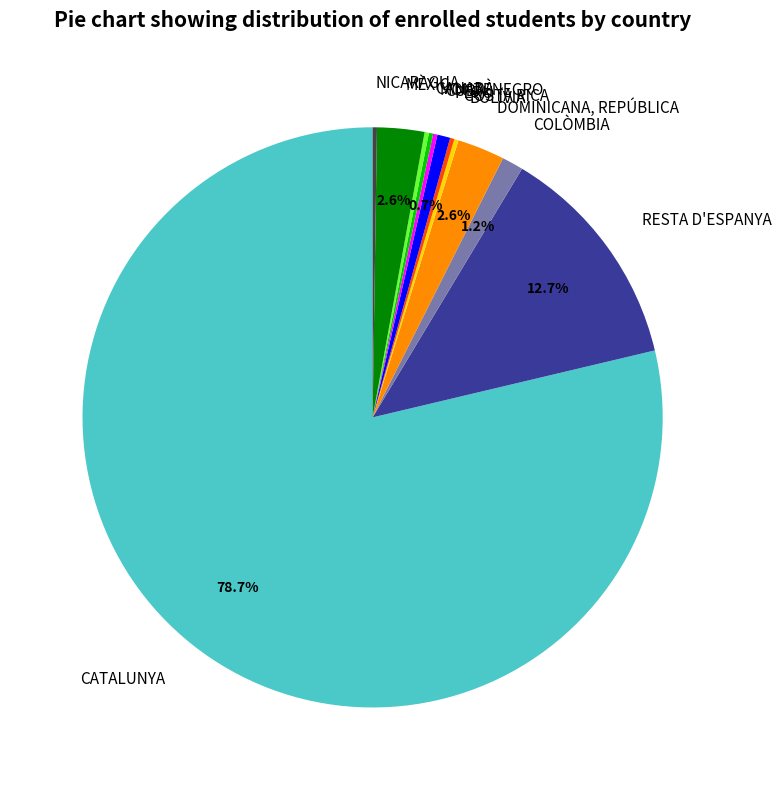

Is it true that COLÒMBIA is 1% of the pie?

True